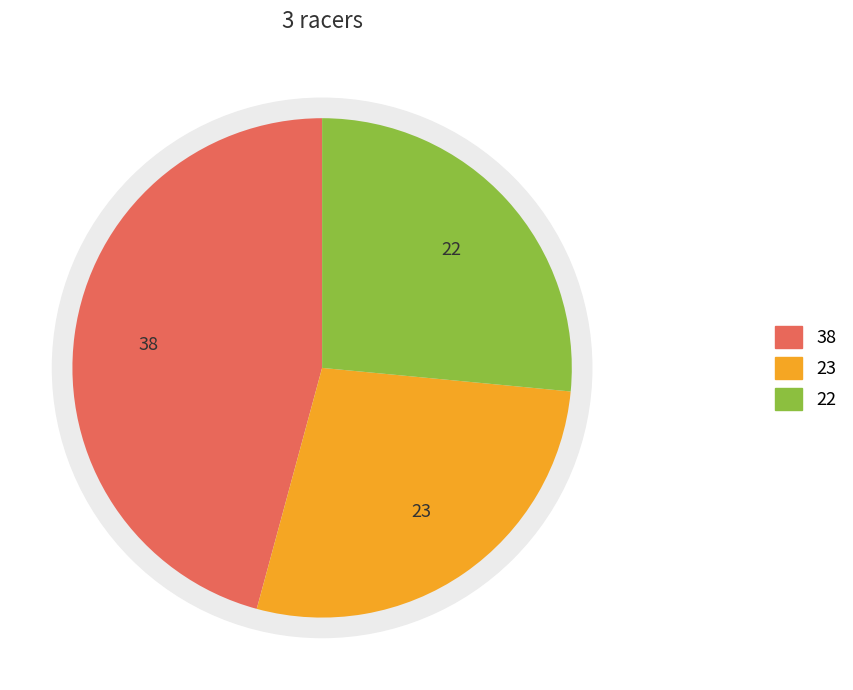

Count the number of slices in the pie.

3